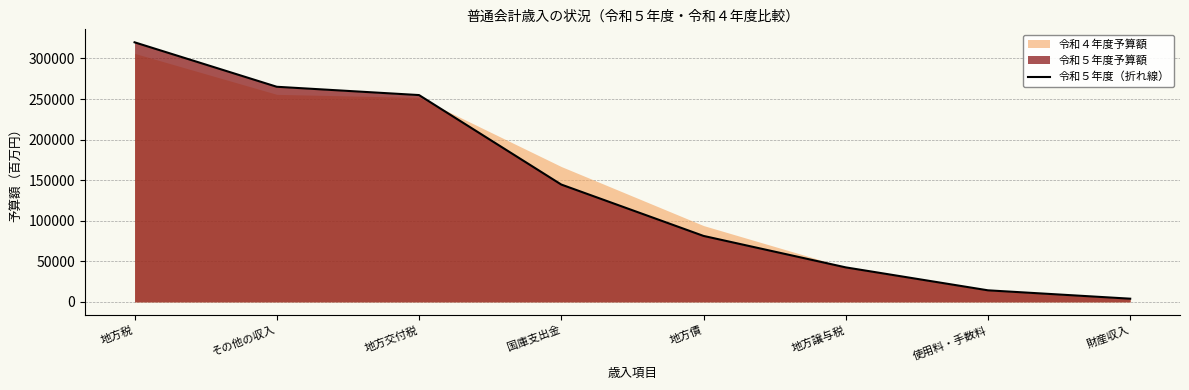

List the labels in order of value, largest first.

地方税, その他の収入, 地方交付税, 国庫支出金, 地方債, 地方譲与税, 使用料・手数料, 財産収入